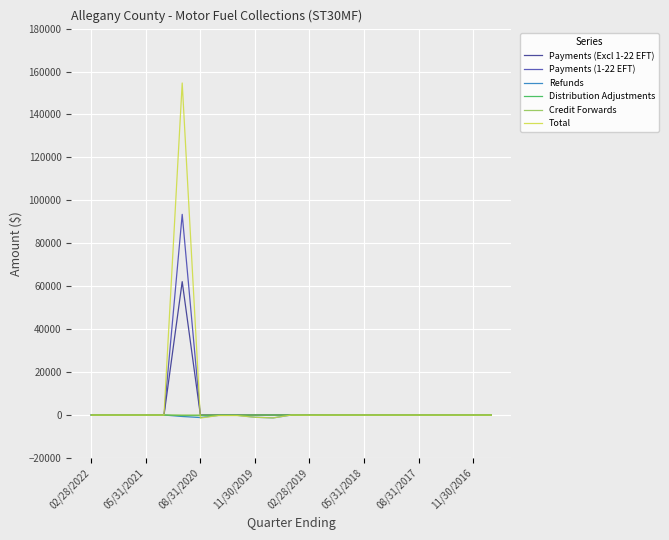

Which series has the largest range (max minus min)?

Total